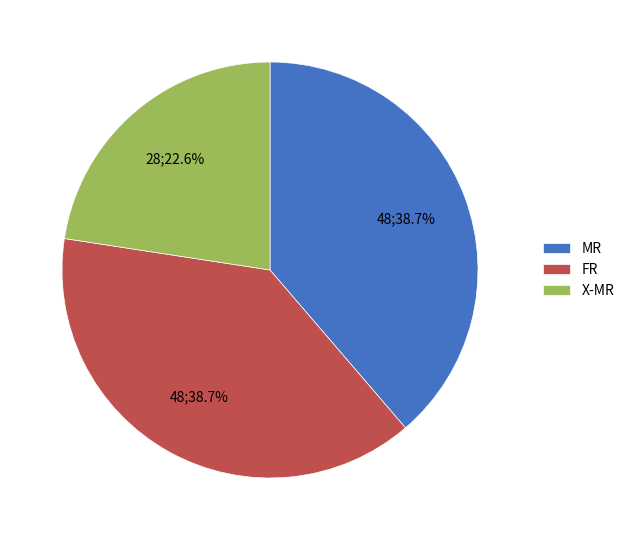

How many segments does this pie chart have?

3